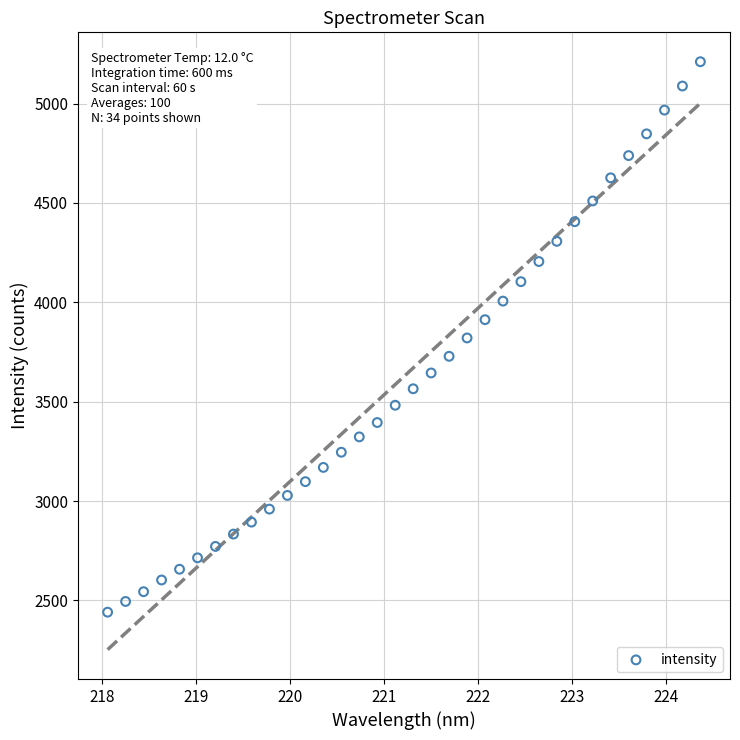

What is the range of Y values (max minus min)?

2769.9